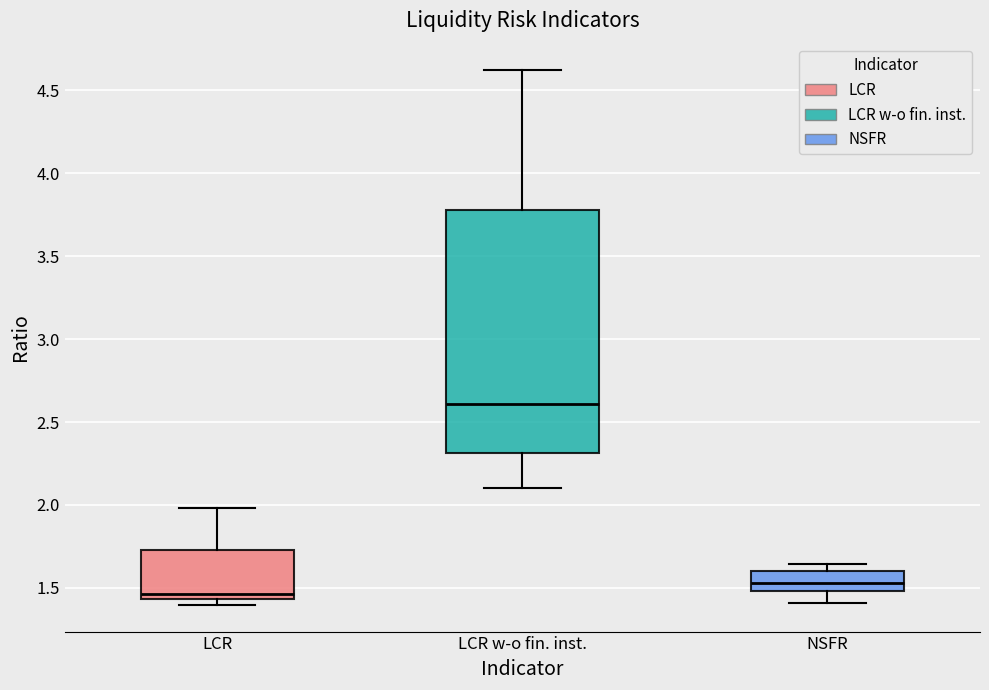

Where does the upper whisker of the box for LCR end on the y-axis? The values are not printed on the chart, so give them approximately, as read against the axis.

2.00